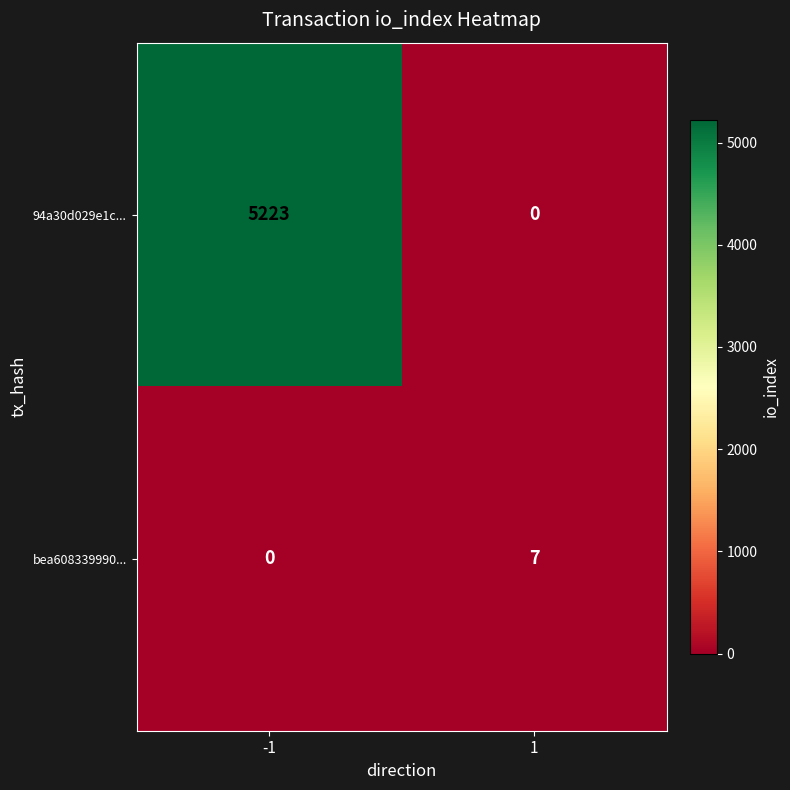

Between -1 and 1, which series saw the biggest shift?

94a30d029e1c...